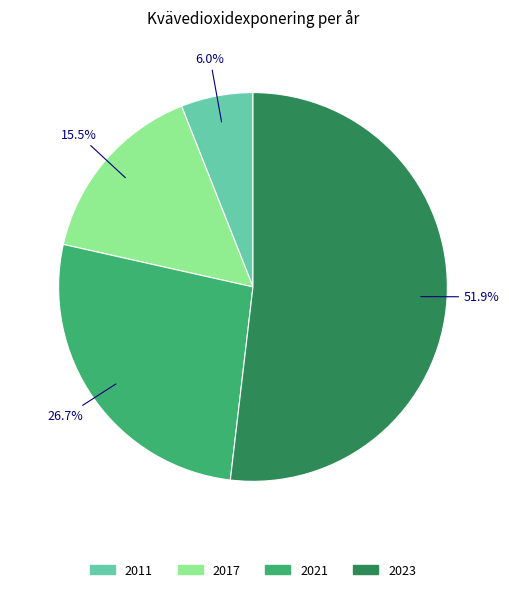

What portion of the pie excludes 2011?

94.0%